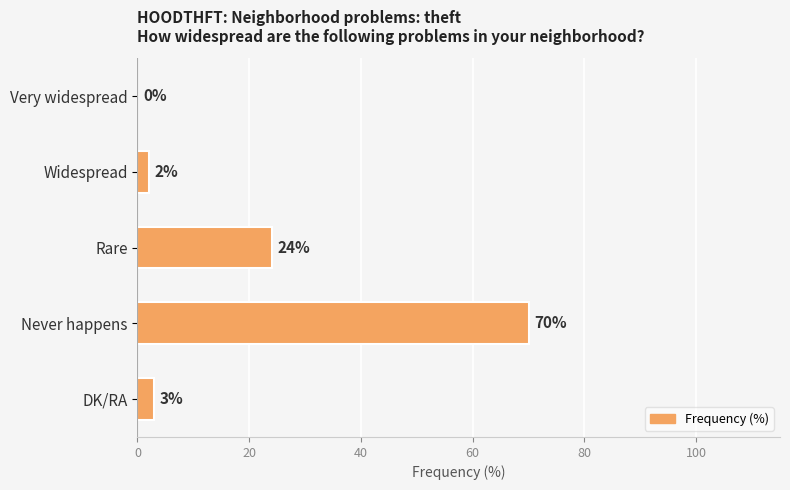

The value at Never happens is 70. True or false?

True